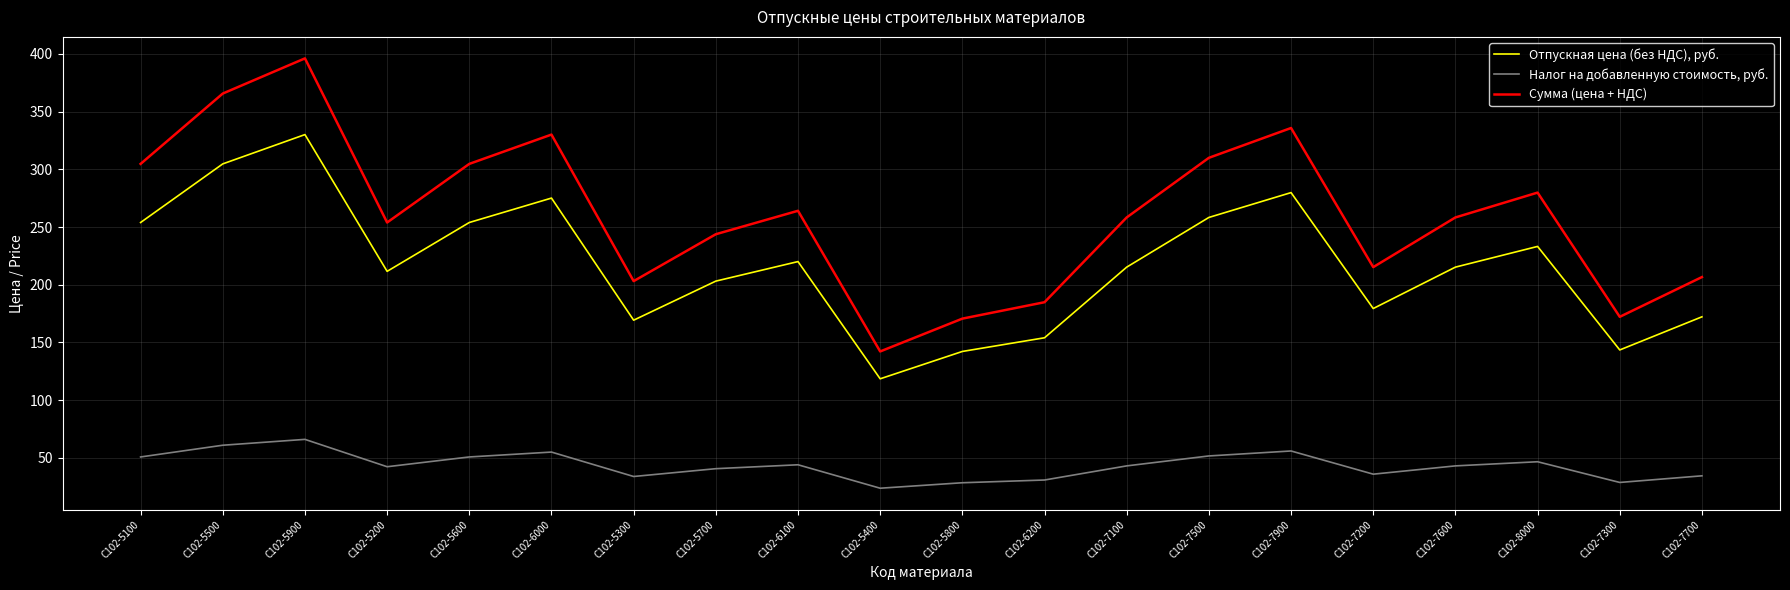

At which category is the sum across all series the highest?

С102-5900